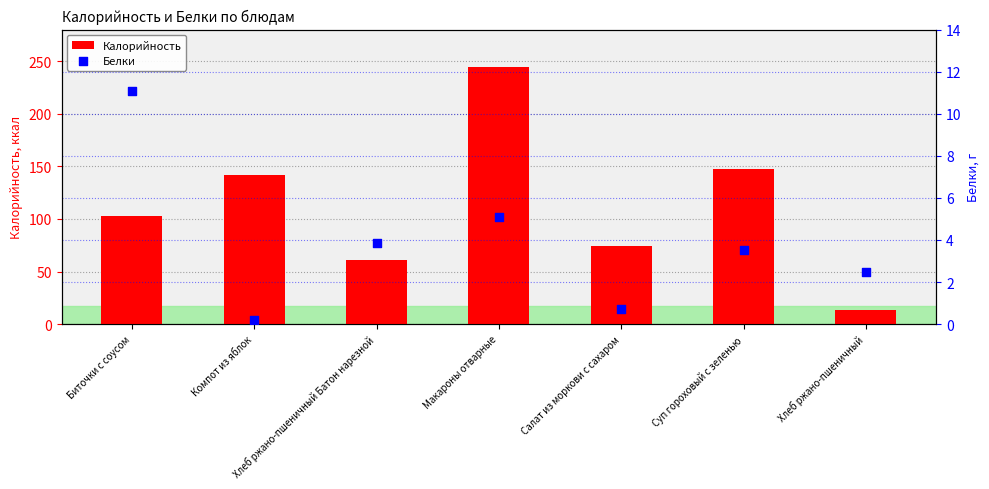

Which series has the largest total across all categories?

Калорийность